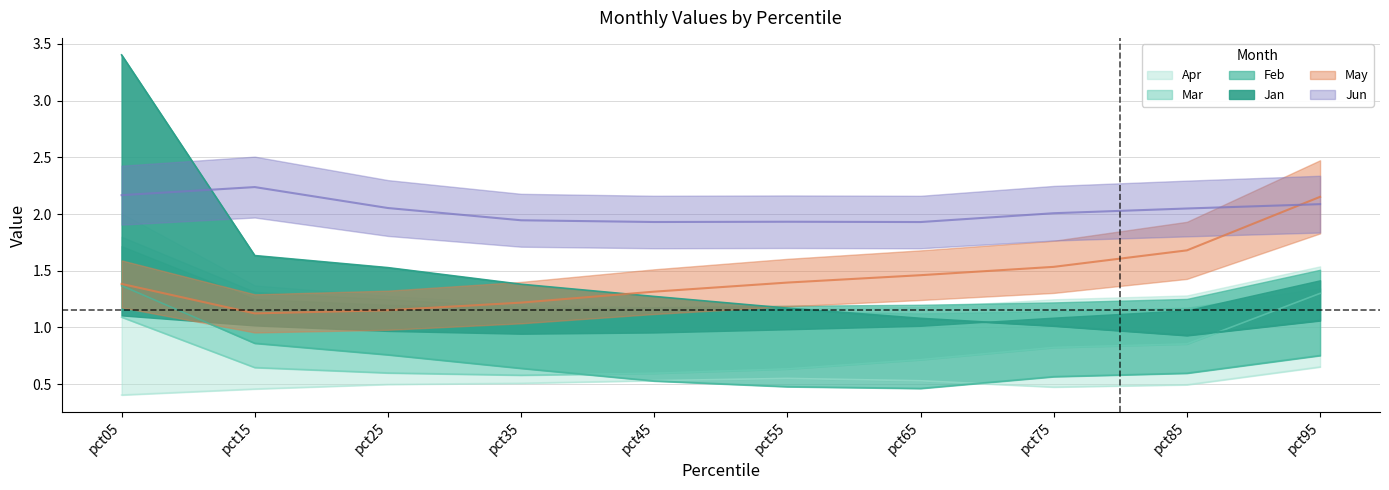

Which category has the lowest value across all series?

pct05